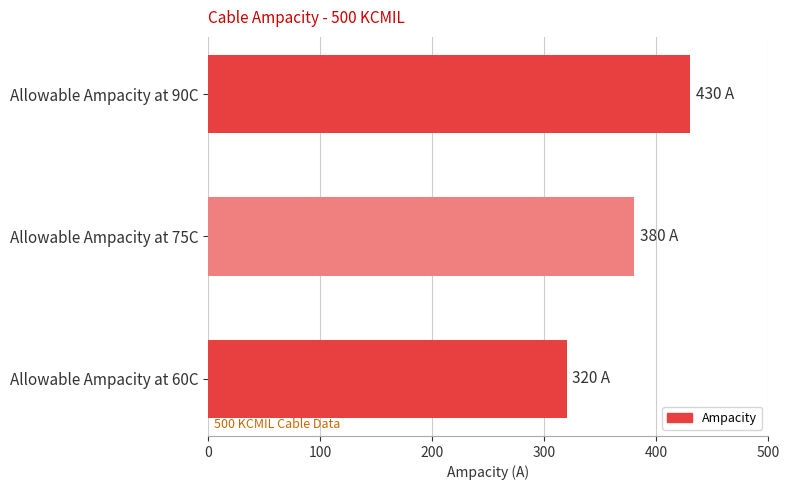

How many values are below 380?

1